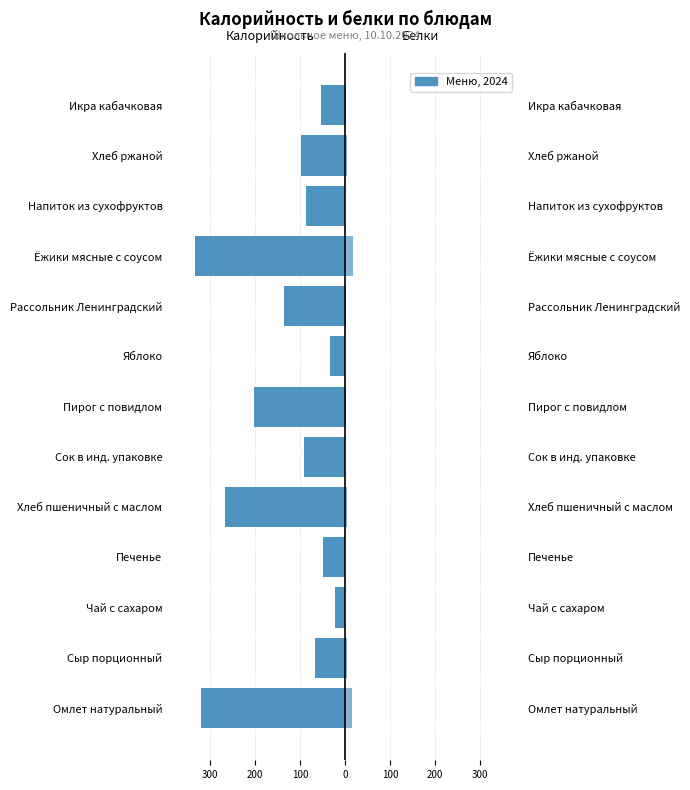

Reading right to left, extract all data points from this chart.

Калорийность: -52.8	-97.5	-86.6	-334.1	-135.0	-33.8	-202.5	-90.0	-267.3	-48.9	-22.1	-67.5	-320.0
Белки: 1.6	3.4	0.5	16.8	3.0	0.3	2.2	0.0	4.4	0.8	0.1	3.8	15.1